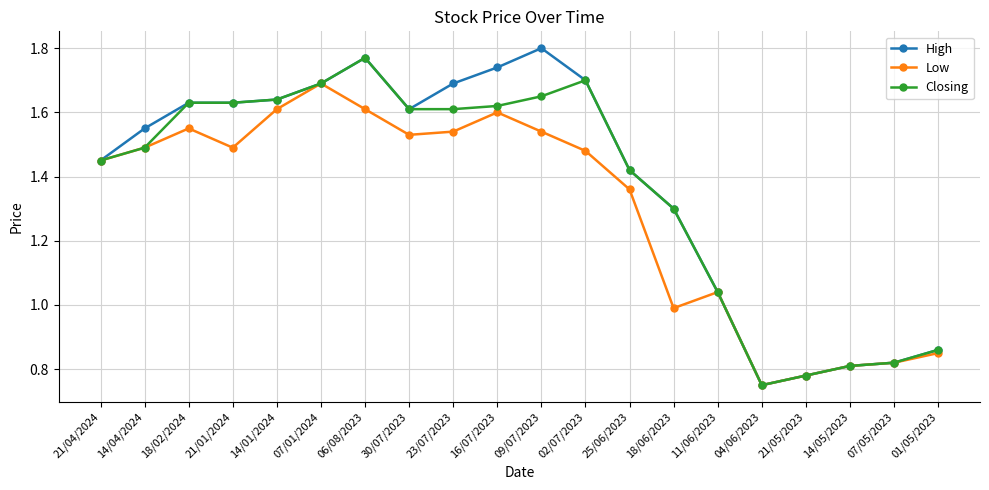

How many data points in Low are less than 1?

6